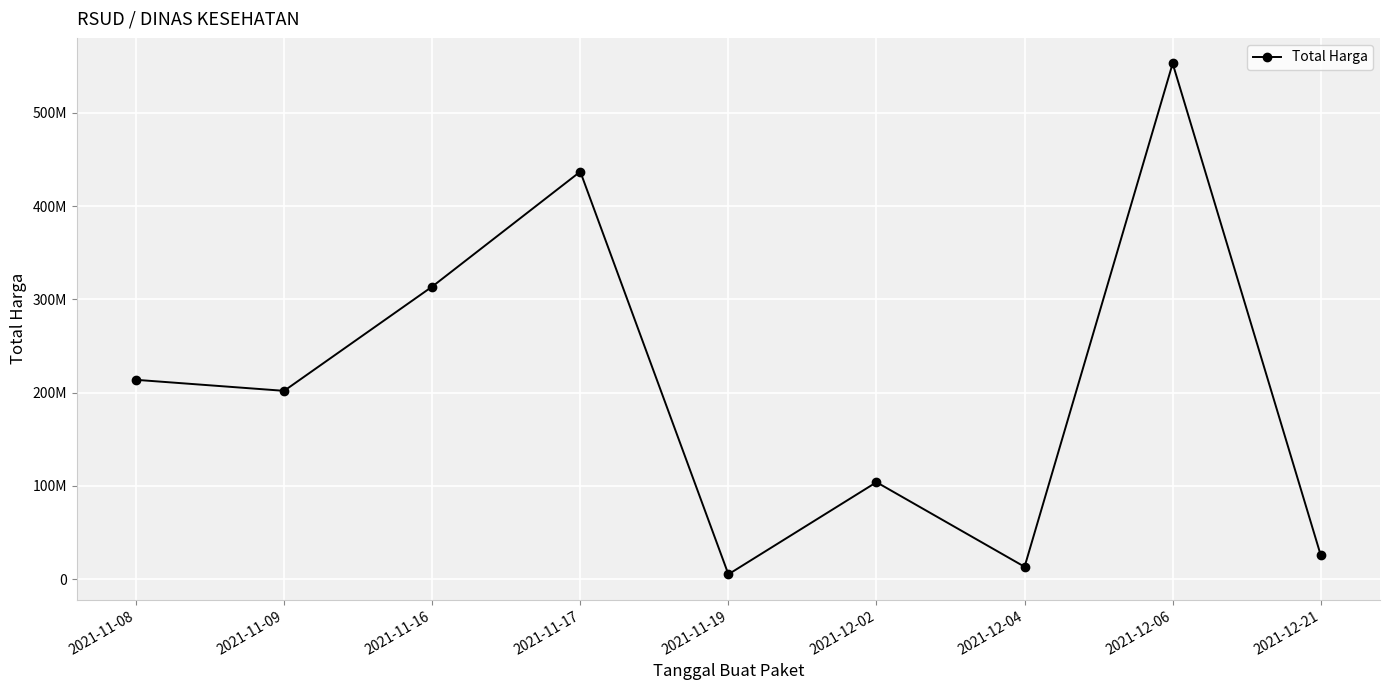

The chart shows a value of 131060526 at 2021-11-08. True or false?

False